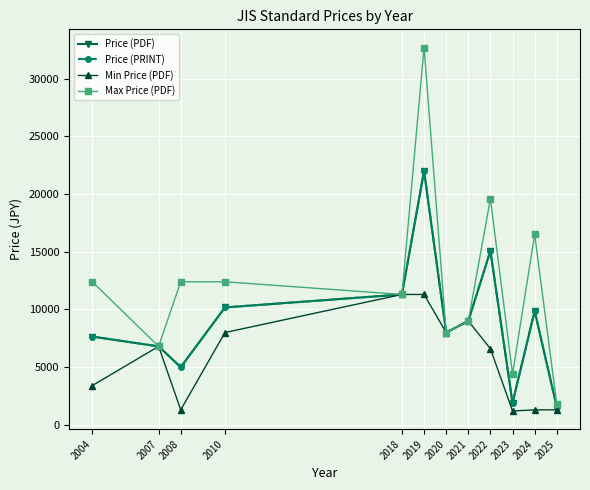

How many data points does each series have?

12